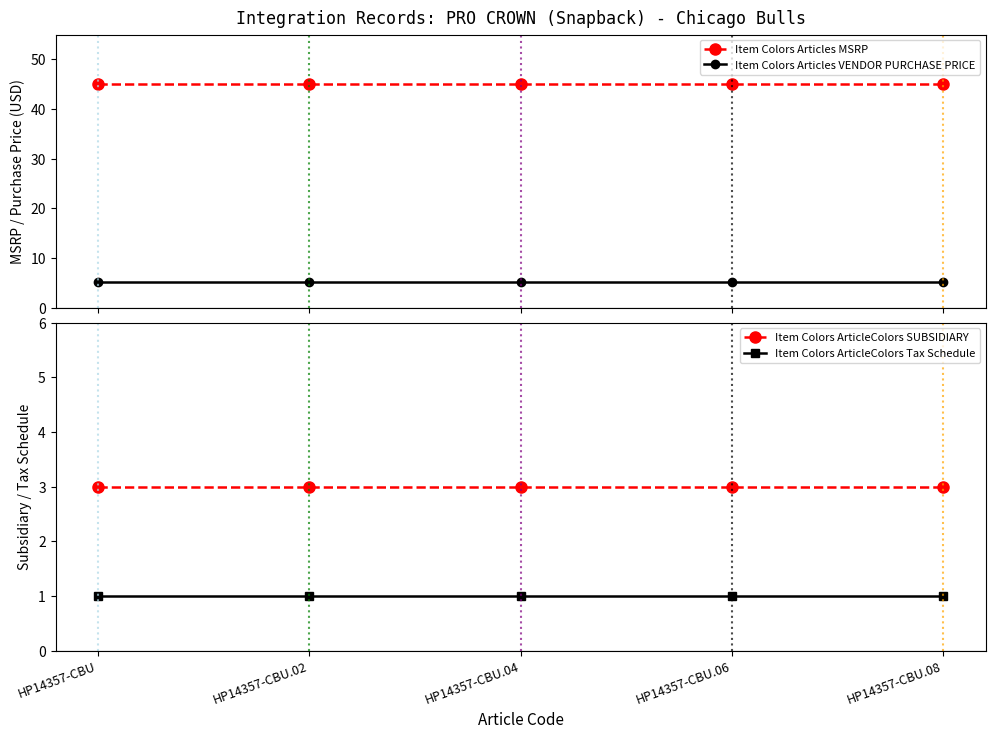

Which series changed the most between HP14357-CBU.04 and HP14357-CBU.08?

Item Colors Articles MSRP